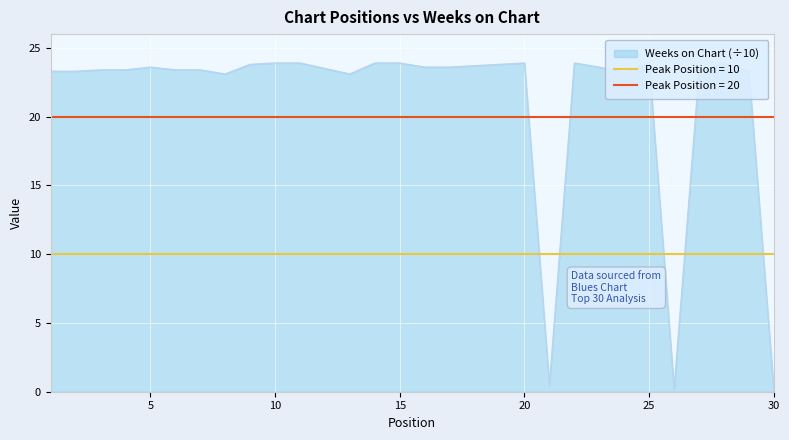

What is the minimum value shown in the chart?

0.1